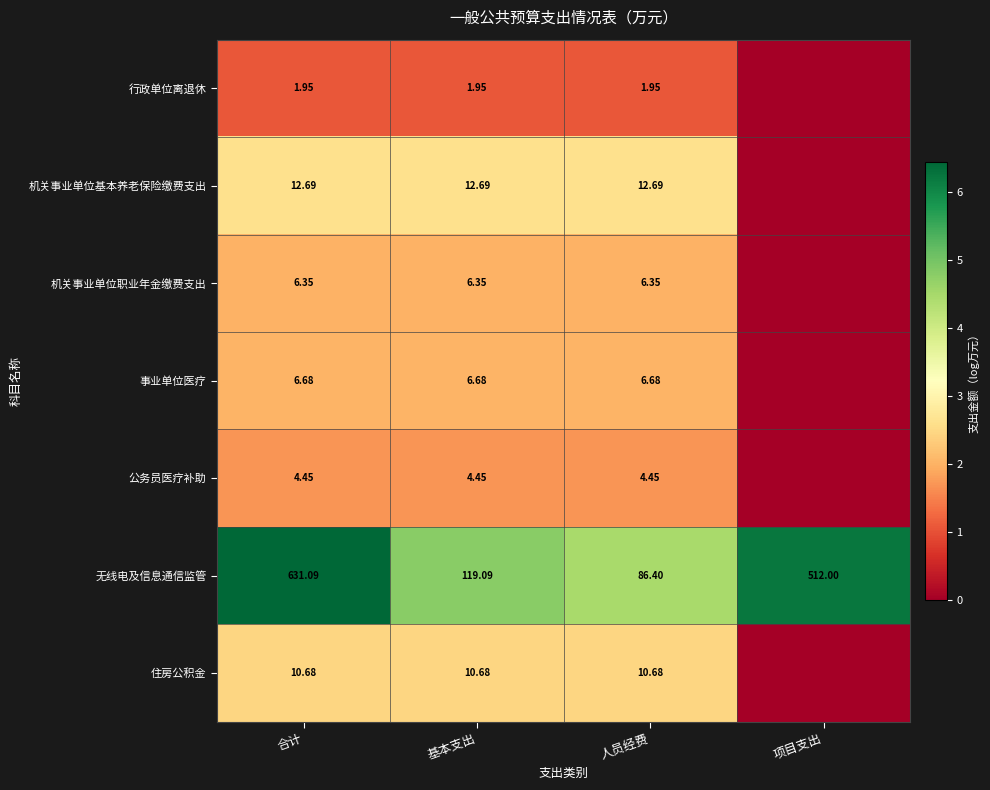

Rank the series at 基本支出 from lowest to highest value.

行政单位离退休, 公务员医疗补助, 机关事业单位职业年金缴费支出, 事业单位医疗, 住房公积金, 机关事业单位基本养老保险缴费支出, 无线电及信息通信监管